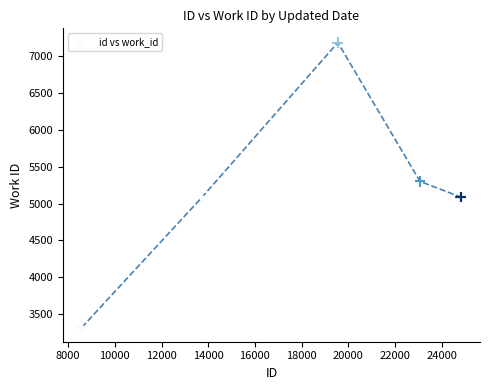

What Y value in the scatter plot is closest to 5251?

5301